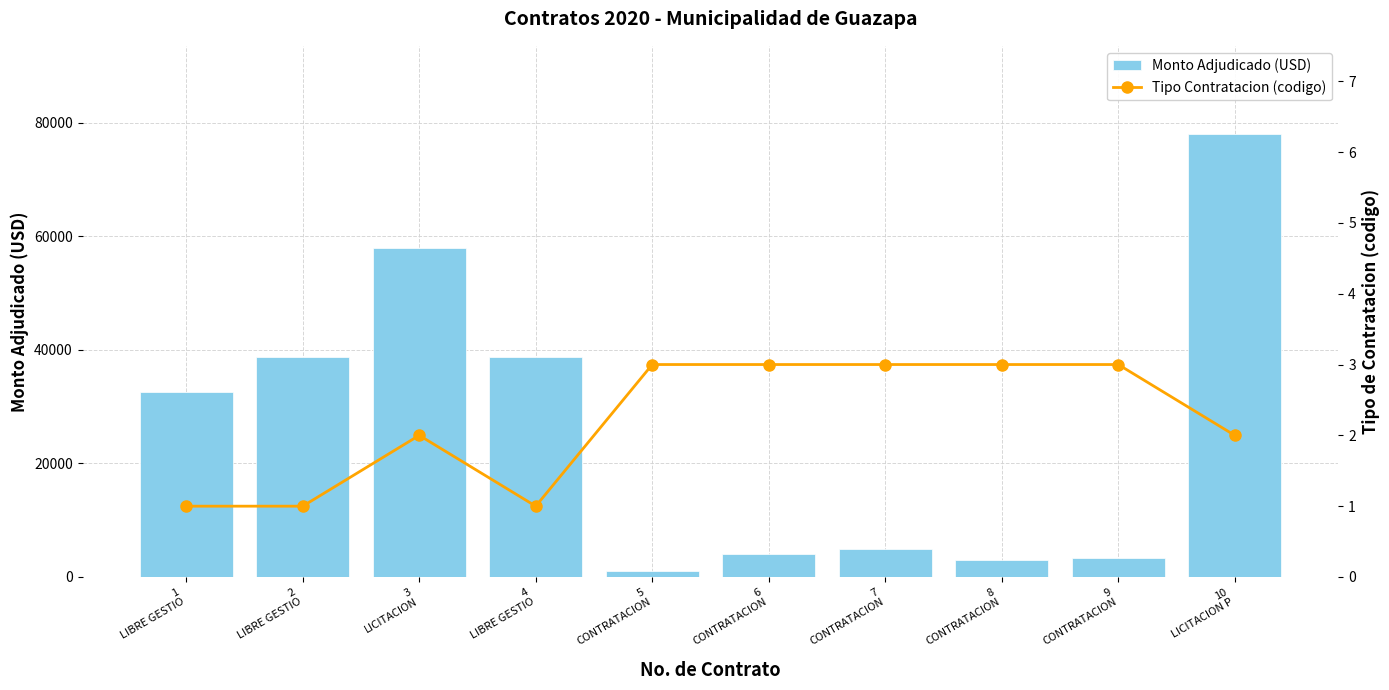

The Monto Adjudicado (USD) series shows 399.2 at 5
CONTRATACION. True or false?

False